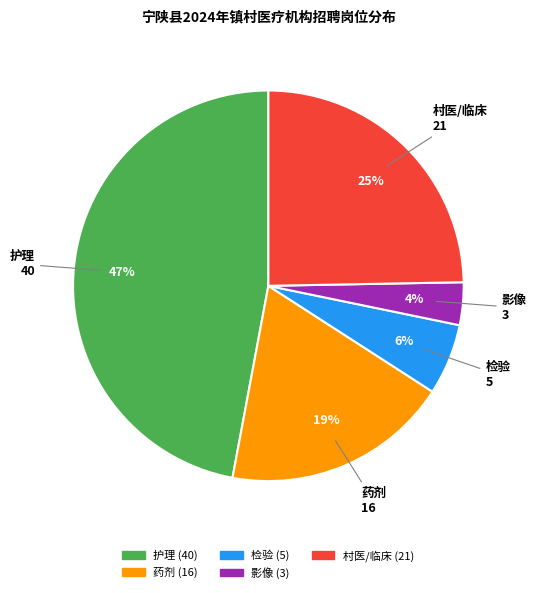

True or false: 村医/临床 accounts for 25% of the total.

True